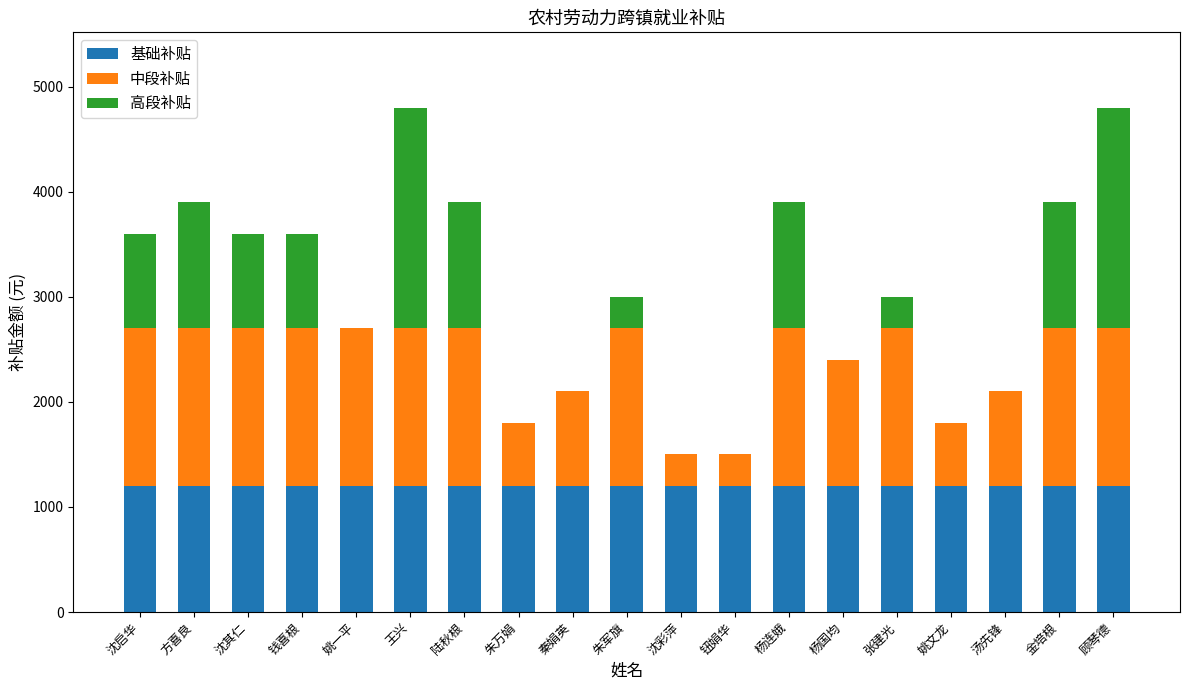

What is the total value across all series at 沈其仁?

3600